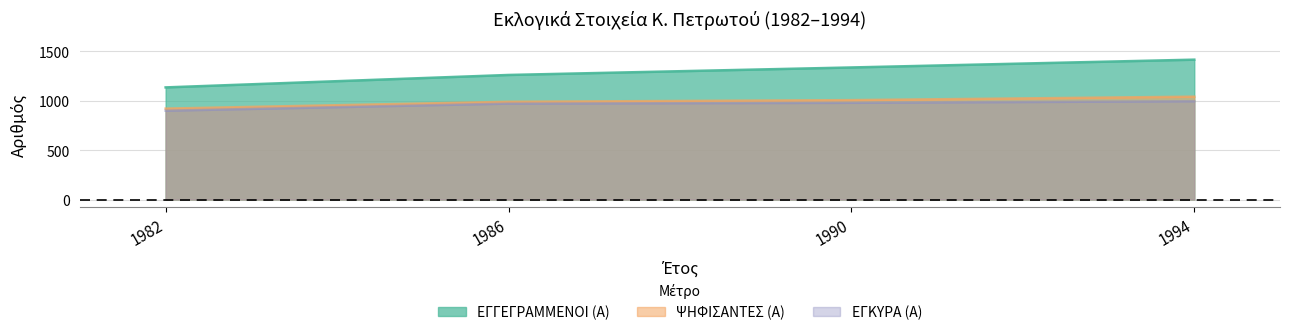

True or false: ΨΗΦΙΣΑΝΤΕΣ (Α) has more than 2 points higher than both neighbors.

False